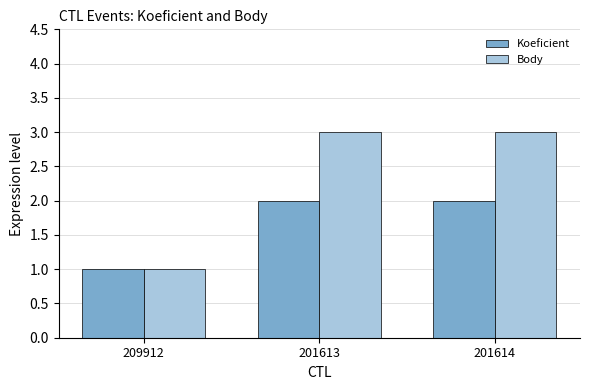

What is the sum of the Koeficient values at 201613 and 201614?

4